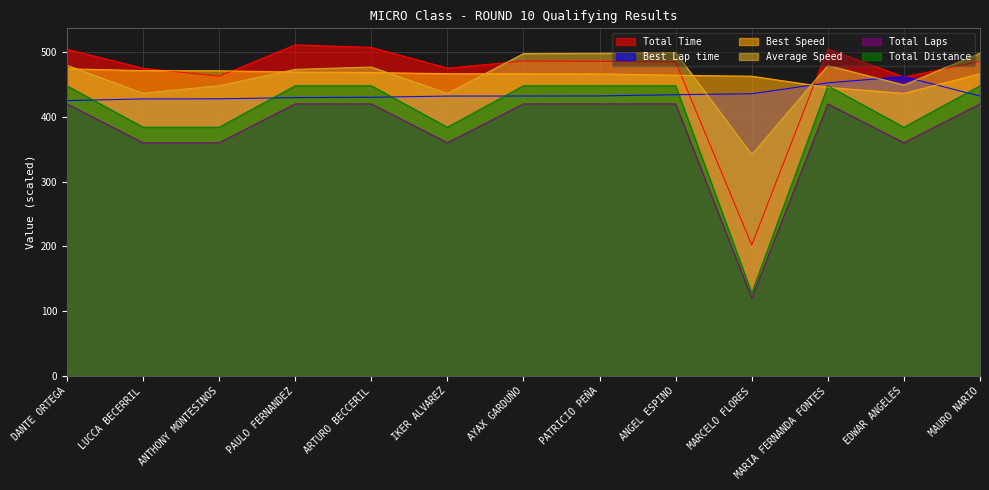

What is the sum of all Average Speed values?

6014.6